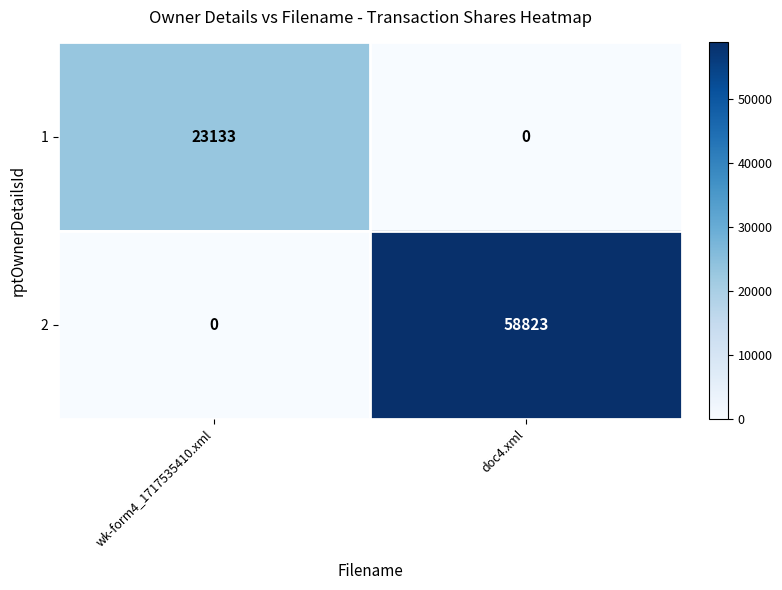

The 2 series shows -36205 at wk-form4_1717535410.xml. True or false?

False